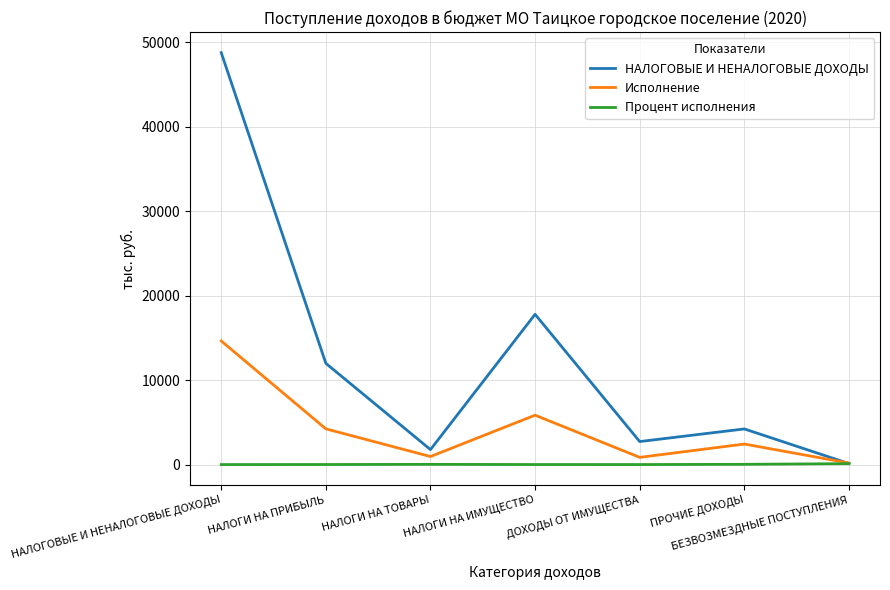

At which label is НАЛОГОВЫЕ И НЕНАЛОГОВЫЕ ДОХОДЫ closest to 24447?

НАЛОГИ НА ИМУЩЕСТВО